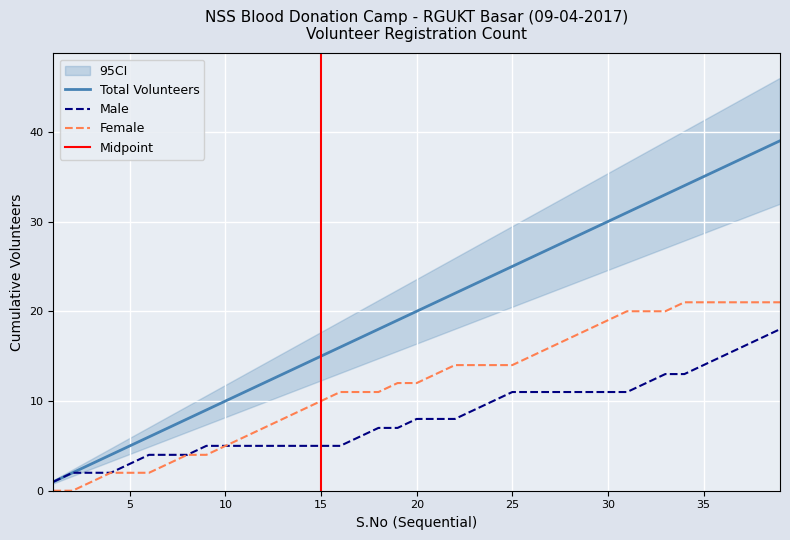

What is the difference between the CI_lower_Male values at S.No 10 and S.No 6?

4